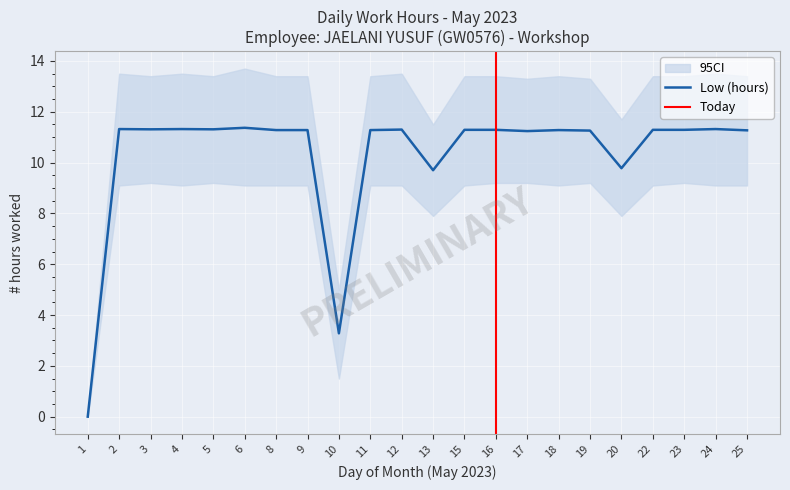

Where is the data nearest to the value 5?

10